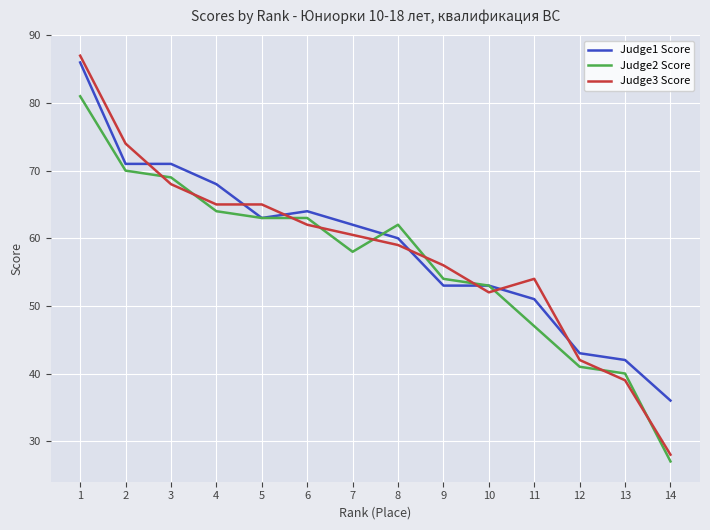

Is the value of Judge2 Score at 2 greater than the value of Judge3 Score at 1?

No